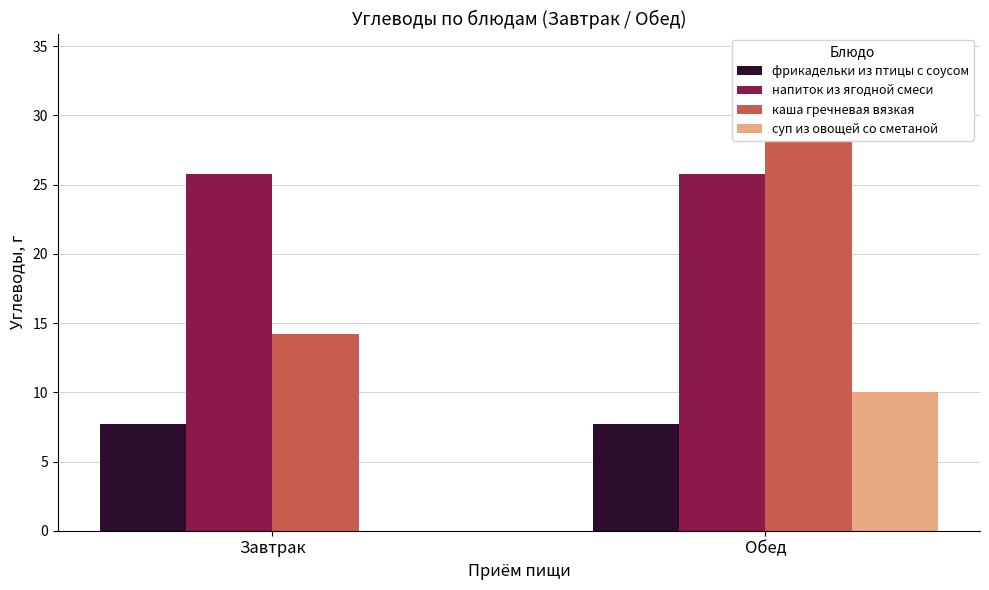

How many series are shown in this chart?

4